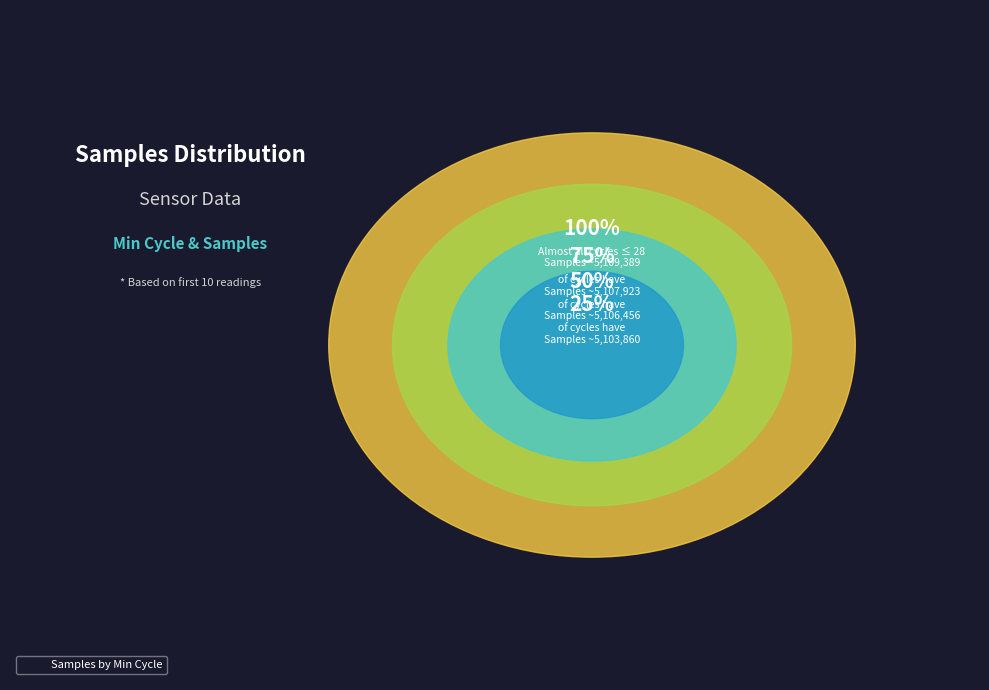

Does 28 represent more than half of the total?

No